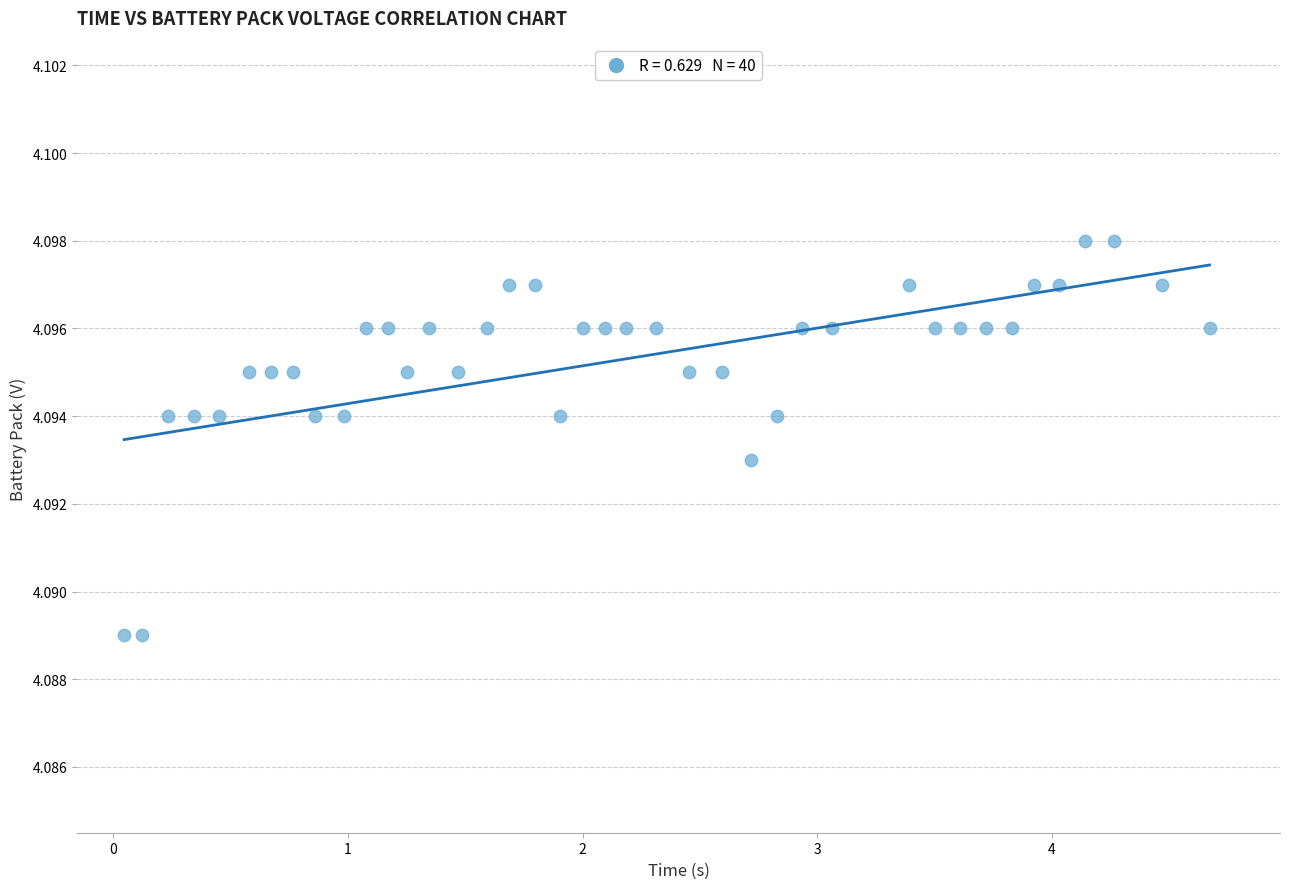

What is the range of X values (max minus min)?

4.6